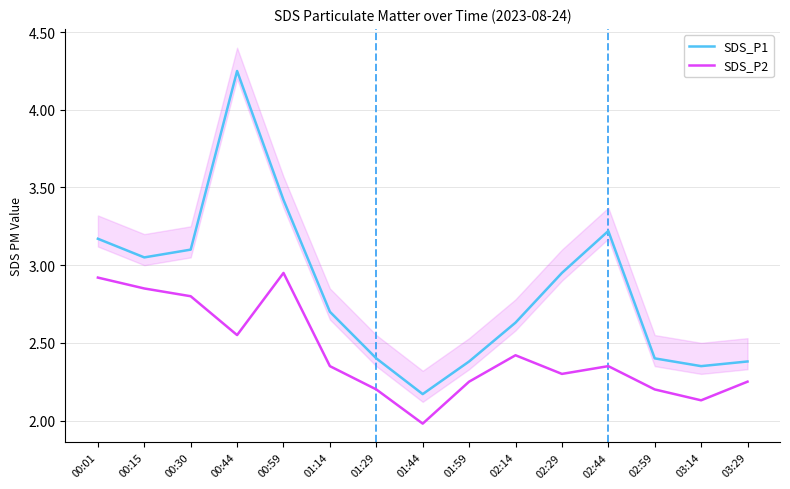

Reading right to left, transcribe all the data shown in this chart.

SDS_P1: 03:29=2.4	03:14=2.4	02:59=2.4	02:44=3.2	02:29=3.0	02:14=2.6	01:59=2.4	01:44=2.2	01:29=2.4	01:14=2.7	00:59=3.4	00:44=4.2	00:30=3.1	00:15=3.0	00:01=3.2
SDS_P2: 03:29=2.2	03:14=2.1	02:59=2.2	02:44=2.4	02:29=2.3	02:14=2.4	01:59=2.2	01:44=2.0	01:29=2.2	01:14=2.4	00:59=3.0	00:44=2.5	00:30=2.8	00:15=2.9	00:01=2.9